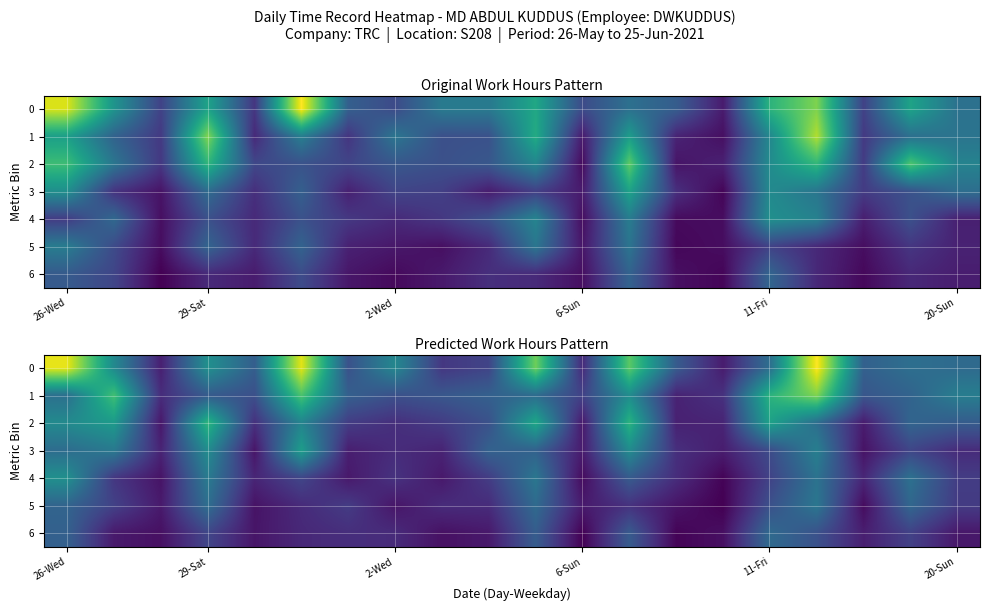

Is it true that 5 equals 1.1 at 26-Wed?

False